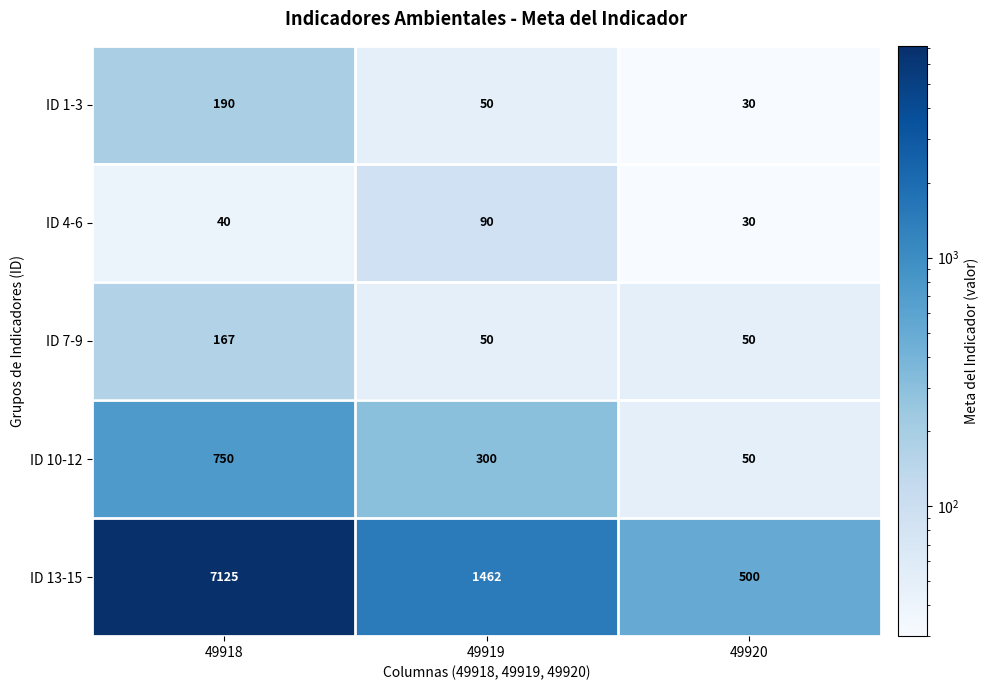

True or false: ID 10-12 has a value of 50 at 49920.

True